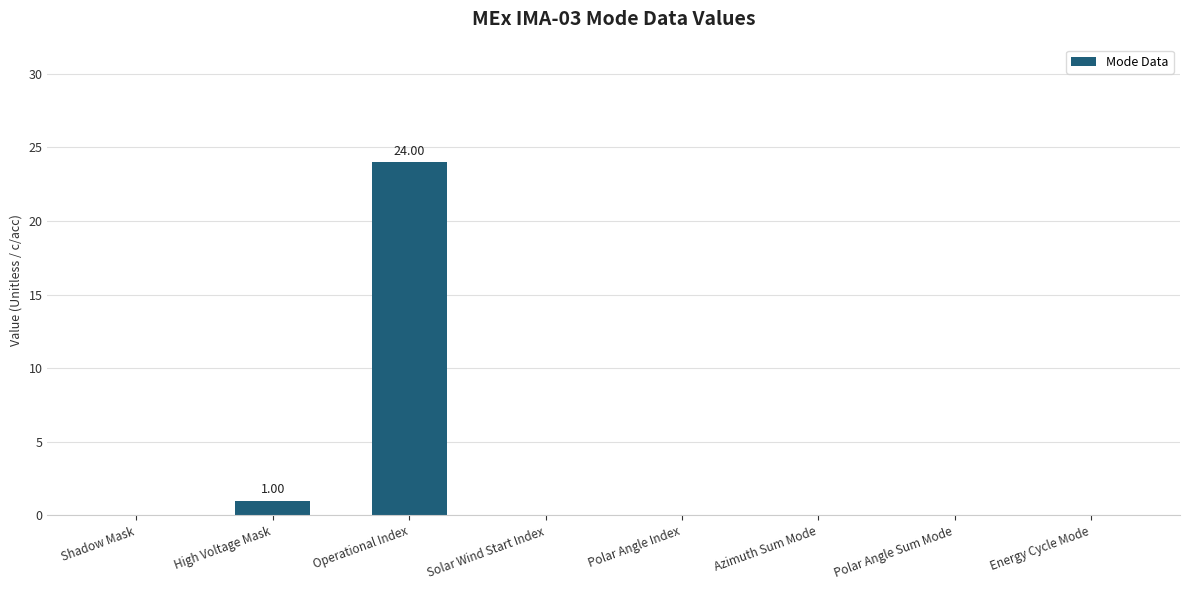

How many categories are shown in the chart?

8